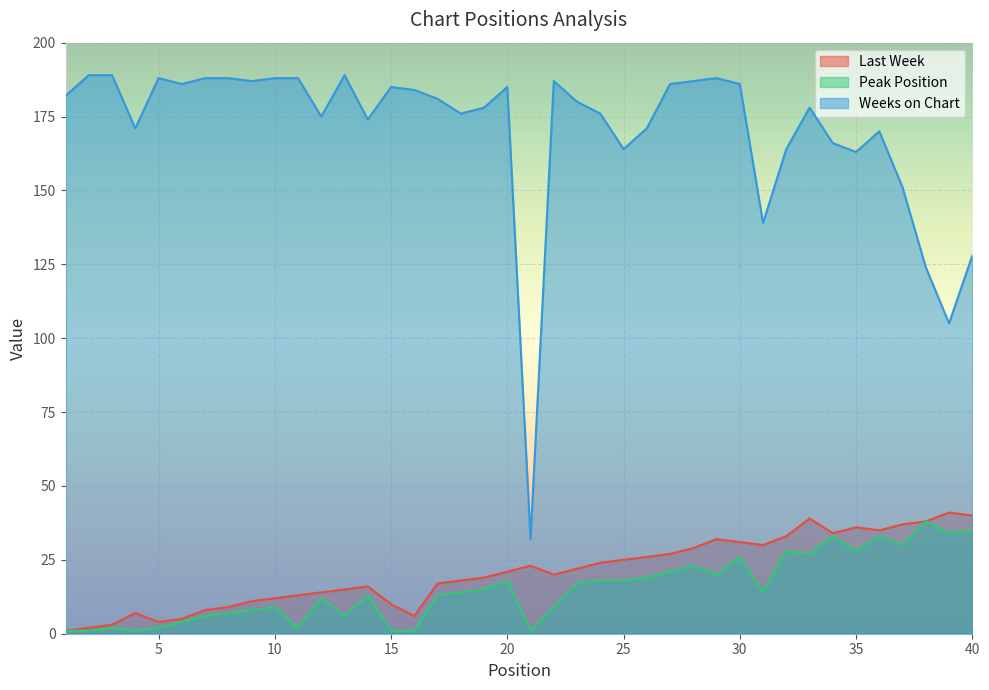

Reading left to right, list all the values displayed in this chart.

Last Week: 1=1	2=2	3=3	4=7	5=4	6=5	7=8	8=9	9=11	10=12	11=13	12=14	13=15	14=16	15=10	16=6	17=17	18=18	19=19	20=21	21=23	22=20	23=22	24=24	25=25	26=26	27=27	28=29	29=32	30=31	31=30	32=33	33=39	34=34	35=36	36=35	37=37	38=38	39=41	40=40
Peak Position: 1=1	2=1	3=2	4=1	5=2	6=4	7=6	8=7	9=8	10=9	11=2	12=12	13=6	14=13	15=1	16=1	17=13	18=14	19=15	20=18	21=1	22=9	23=17	24=18	25=18	26=19	27=21	28=23	29=20	30=26	31=14	32=28	33=27	34=33	35=28	36=33	37=30	38=38	39=34	40=35
Weeks on Chart: 1=182	2=189	3=189	4=171	5=188	6=186	7=188	8=188	9=187	10=188	11=188	12=175	13=189	14=174	15=185	16=184	17=181	18=176	19=178	20=185	21=32	22=187	23=180	24=176	25=164	26=171	27=186	28=187	29=188	30=186	31=139	32=164	33=178	34=166	35=163	36=170	37=151	38=124	39=105	40=128